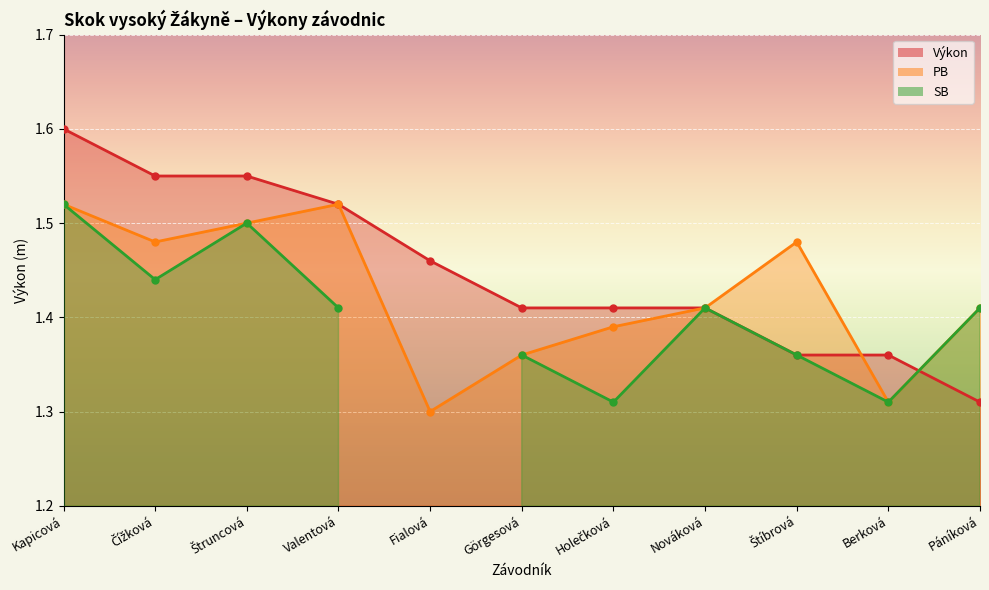

What is the greatest value displayed?

1.6